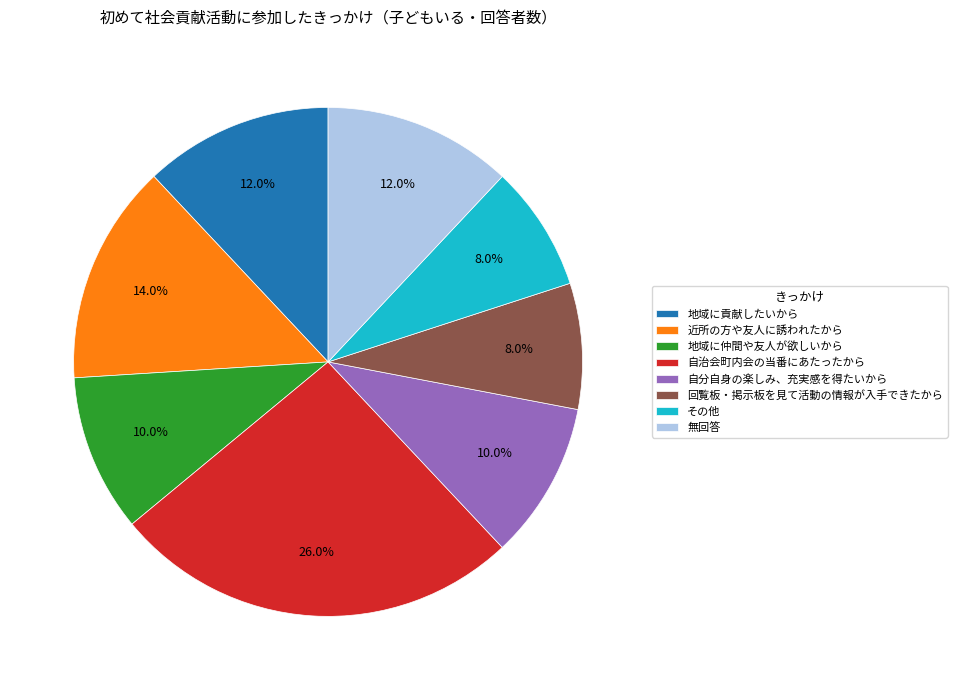

Approximately how many times larger is the value at 無回答 compared to 近所の方や友人に誘われたから?

0.9